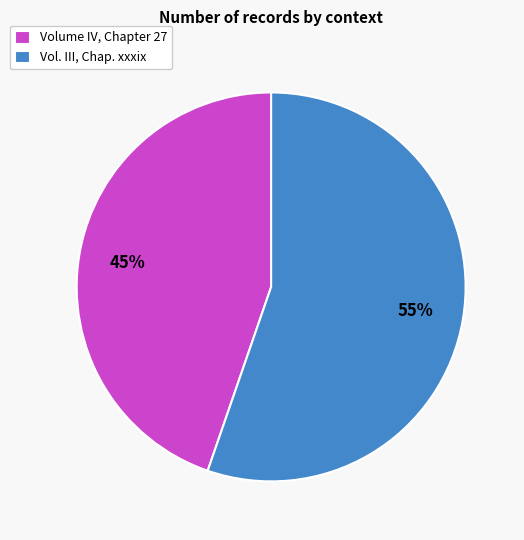

Combined, do Vol. III, Chap. xxxix and Volume IV, Chapter 27 account for over 50%?

Yes